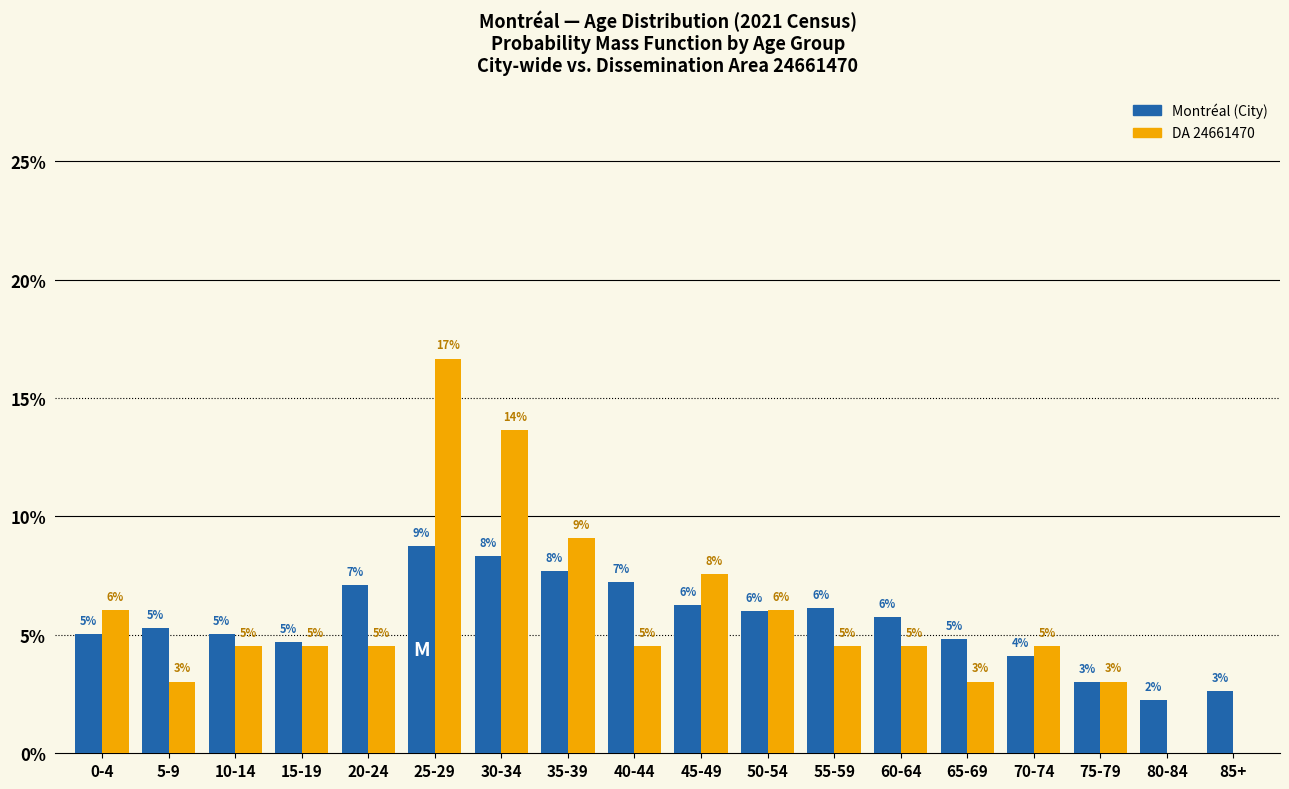

Is the value of Montréal (City) at 50-54 greater than the value of DA 24661470 at 25-29?

No